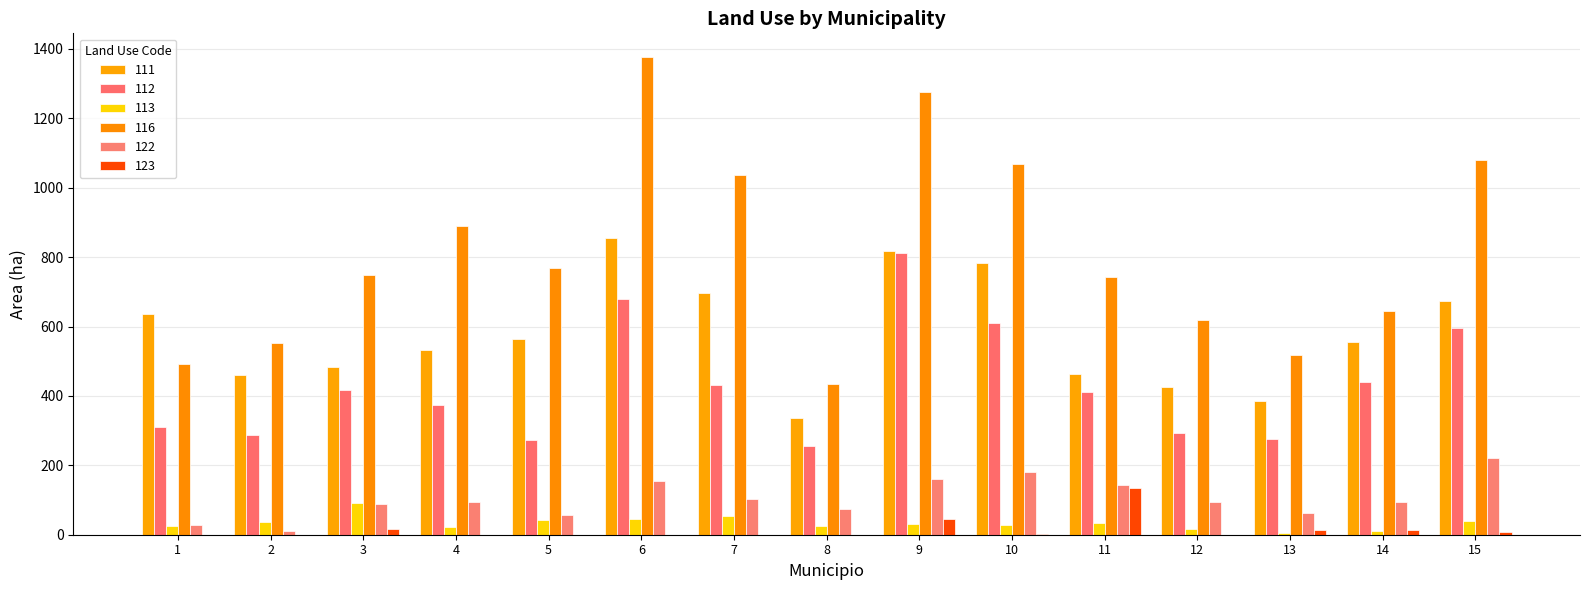

Are the bars horizontal?

No